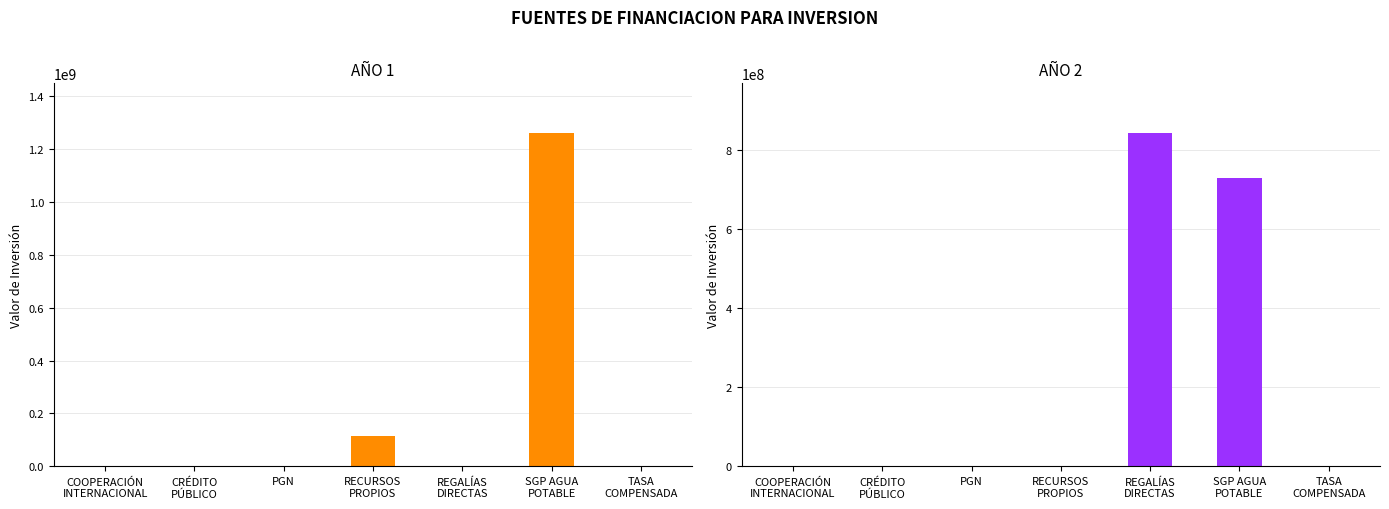

Does the chart contain stacked bars?

No